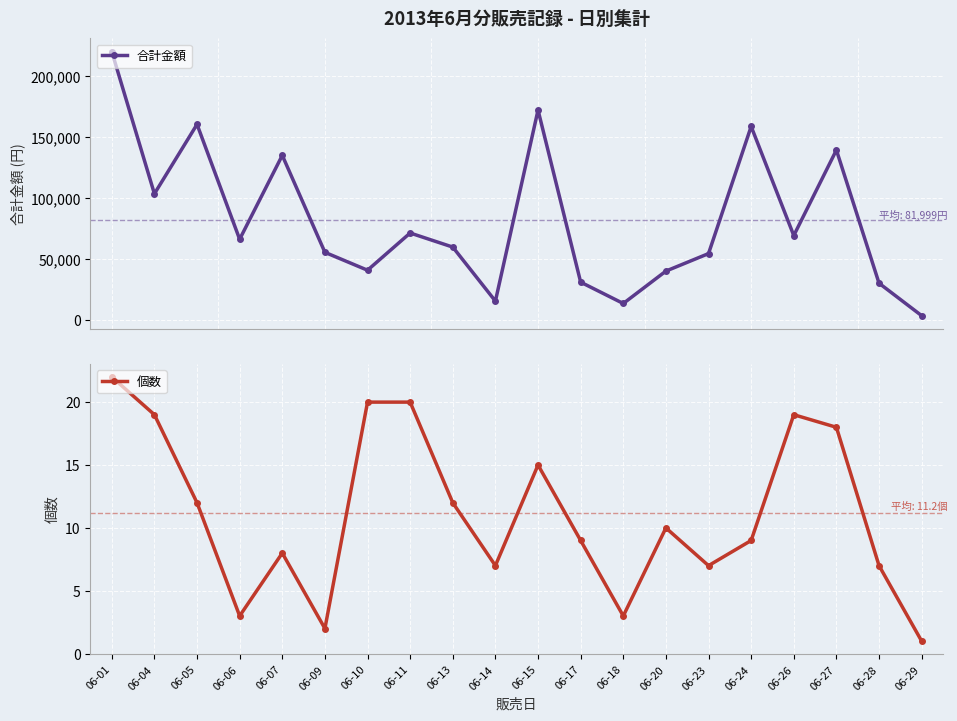

Rank the categories by 合計金額 value from lowest to highest.

06-29, 06-18, 06-14, 06-28, 06-17, 06-20, 06-10, 06-23, 06-09, 06-13, 06-06, 06-26, 06-11, 06-04, 06-07, 06-27, 06-24, 06-05, 06-15, 06-01